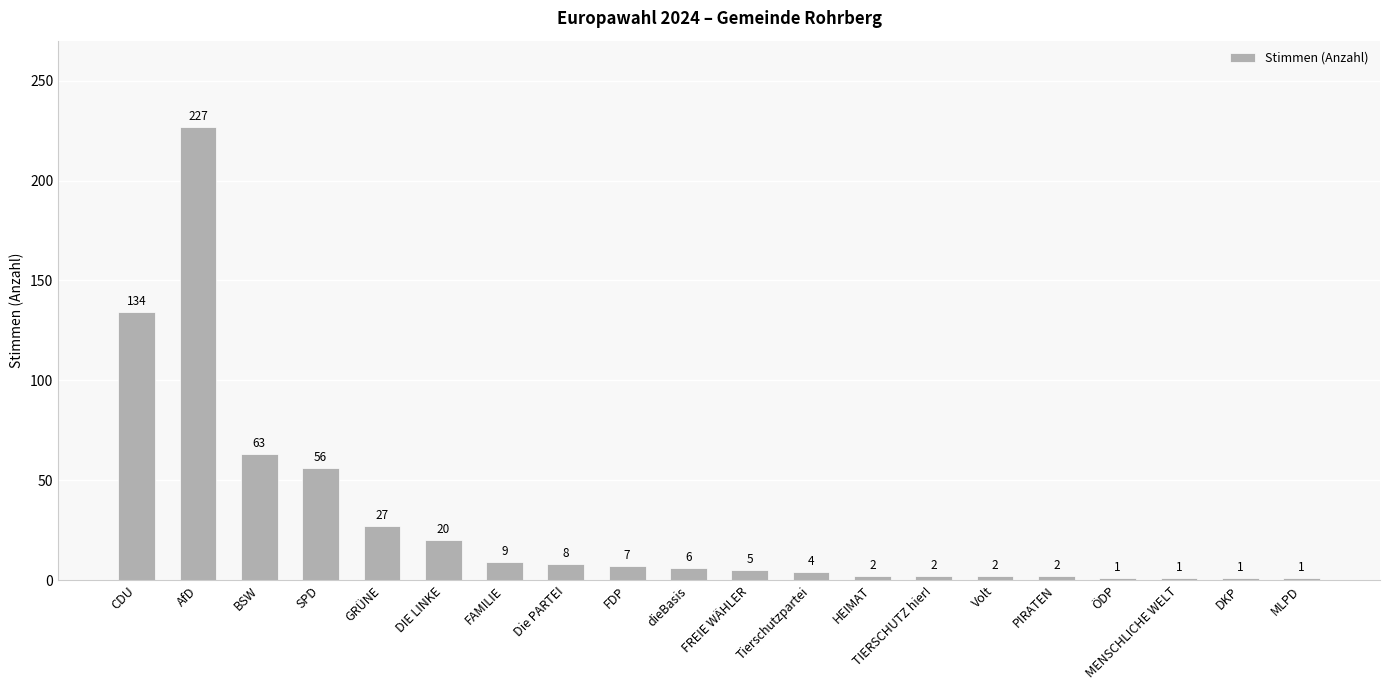

What is the smallest value displayed?

1